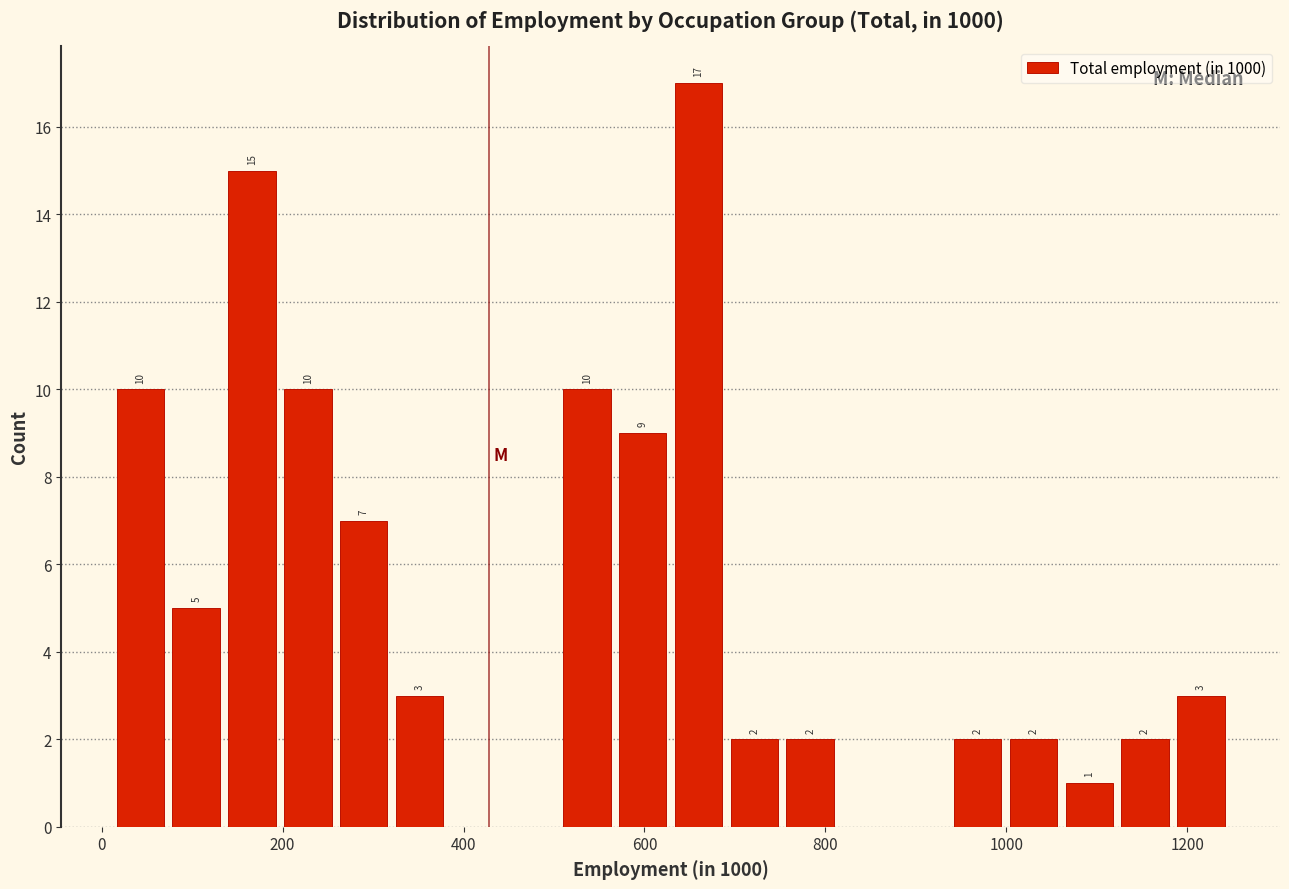

Read against the x-axis, roughly where is the centre of the tallest bar?

660